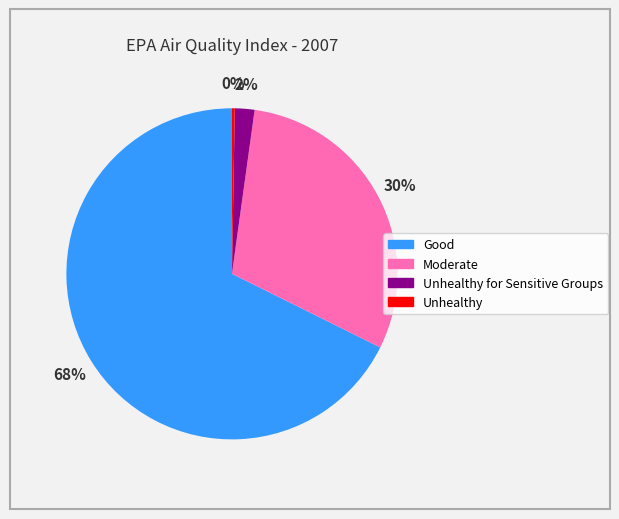

Is there a majority slice in this chart?

Yes